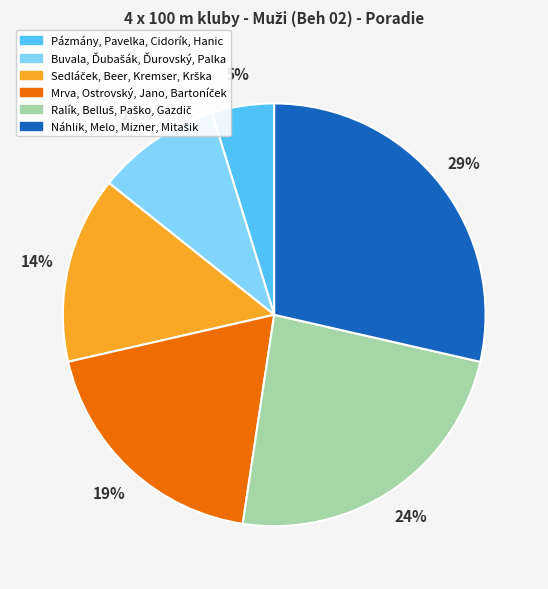

Does Pázmány, Pavelka, Cidorík, Hanic represent more than half of the total?

No